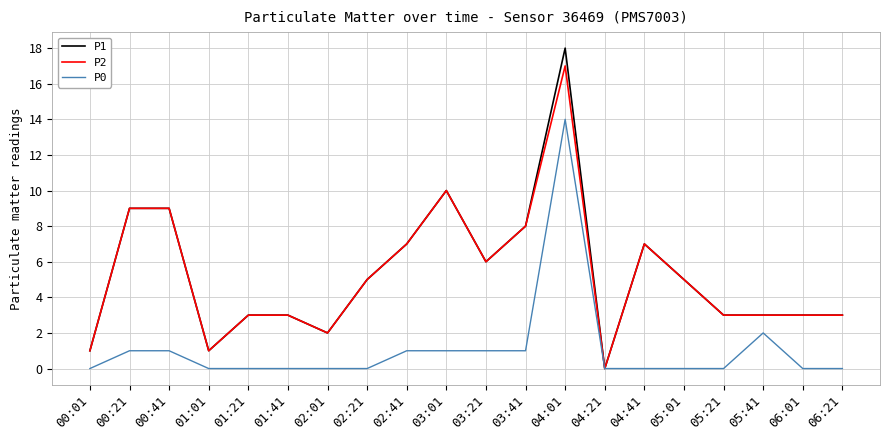

Reading left to right, what are all the values shown in this chart?

P1: 00:01=1	00:21=9	00:41=9	01:01=1	01:21=3	01:41=3	02:01=2	02:21=5	02:41=7	03:01=10	03:21=6	03:41=8	04:01=18	04:21=0	04:41=7	05:01=5	05:21=3	05:41=3	06:01=3	06:21=3
P2: 00:01=1	00:21=9	00:41=9	01:01=1	01:21=3	01:41=3	02:01=2	02:21=5	02:41=7	03:01=10	03:21=6	03:41=8	04:01=17	04:21=0	04:41=7	05:01=5	05:21=3	05:41=3	06:01=3	06:21=3
P0: 00:01=0	00:21=1	00:41=1	01:01=0	01:21=0	01:41=0	02:01=0	02:21=0	02:41=1	03:01=1	03:21=1	03:41=1	04:01=14	04:21=0	04:41=0	05:01=0	05:21=0	05:41=2	06:01=0	06:21=0